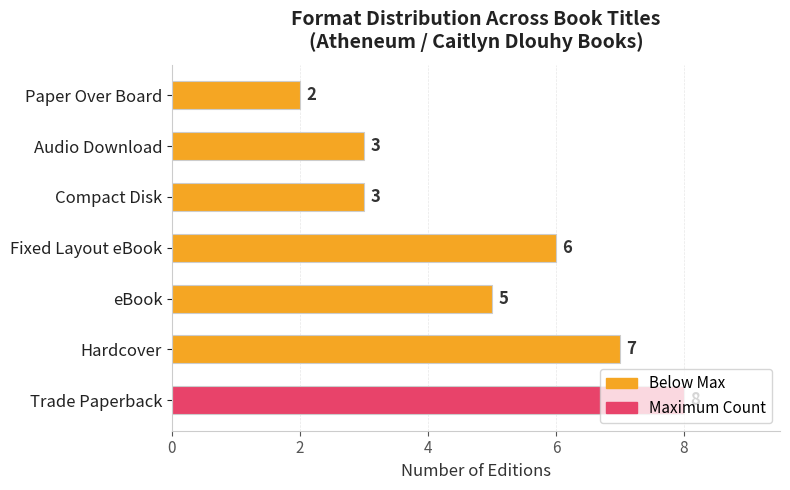

What is the greatest value displayed?

8